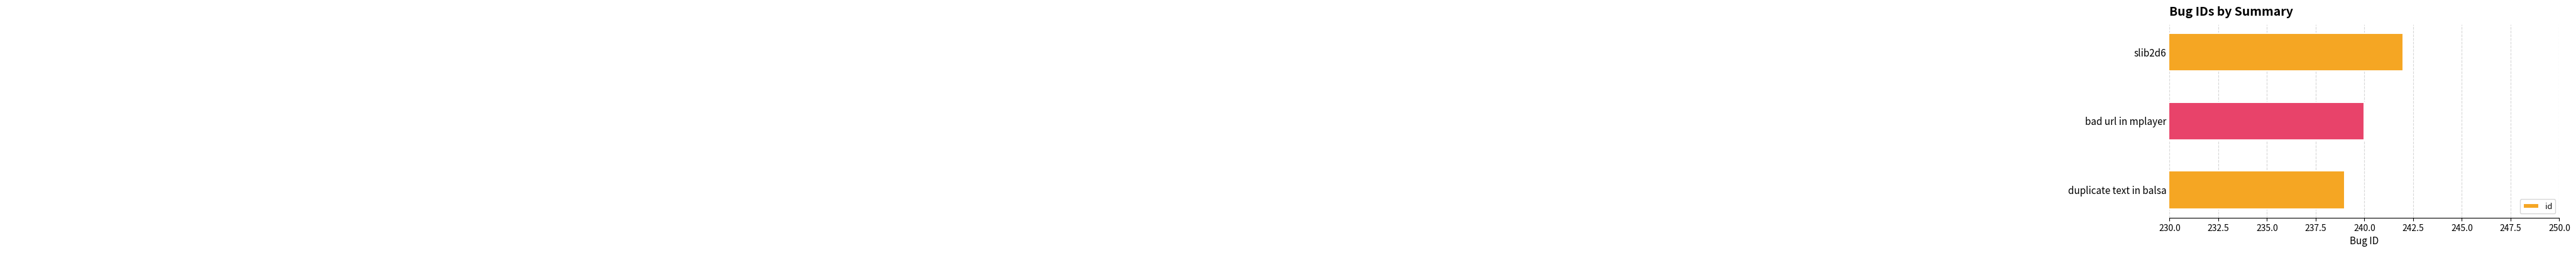

What is the difference between the second highest and minimum values?

1